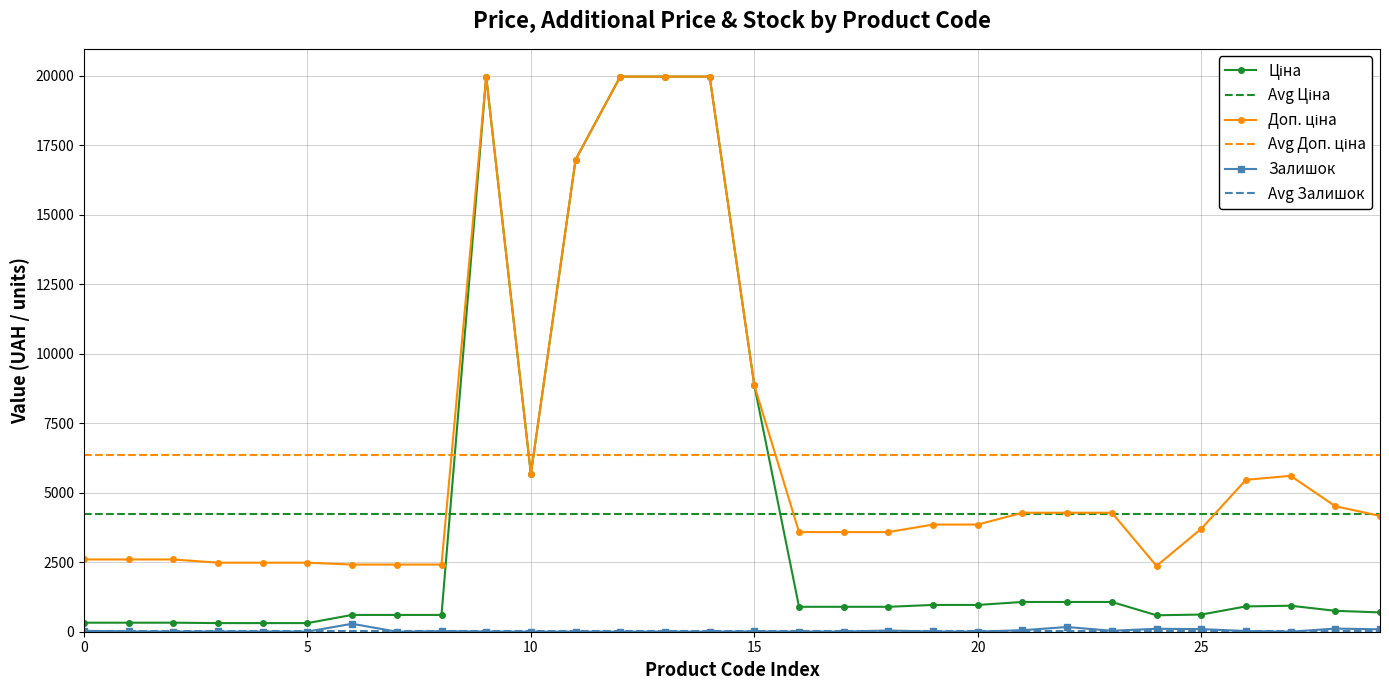

What are all the series names shown in the legend?

Ціна, Доп. ціна, Залишок